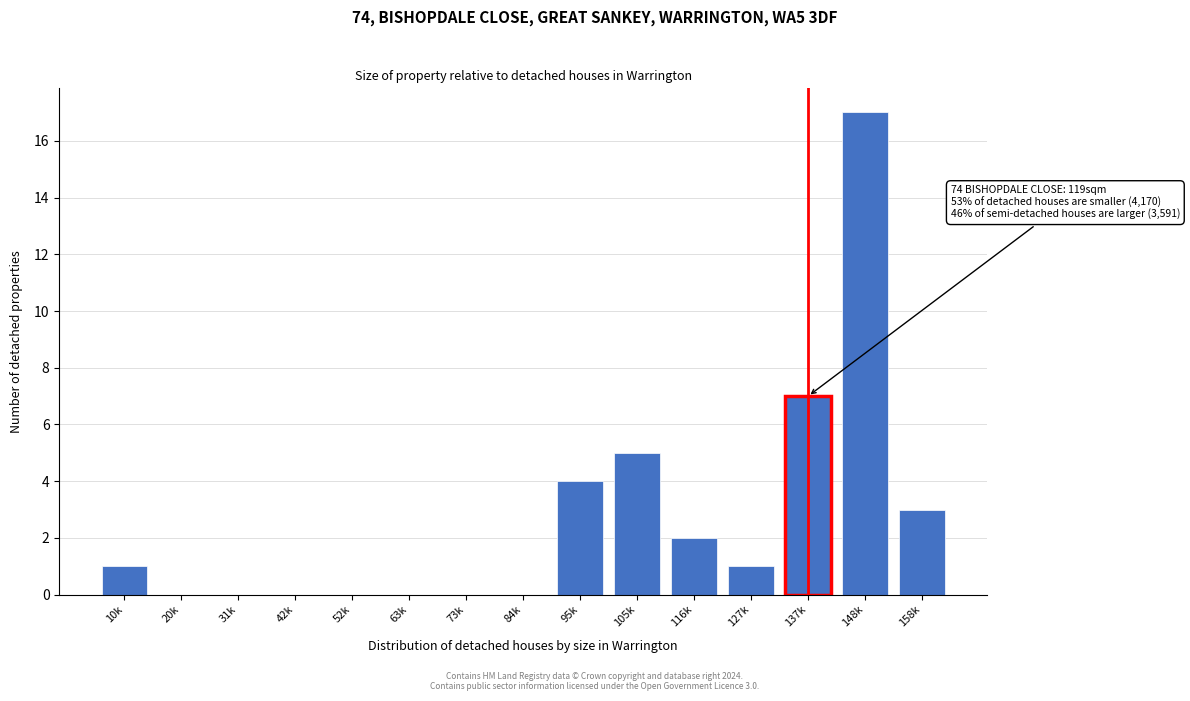

Reading left to right, list all the values displayed in this chart.

10k=1	20k=0	31k=0	42k=0	52k=0	63k=0	73k=0	84k=0	95k=4	105k=5	116k=2	127k=1	137k=7	148k=17	158k=3